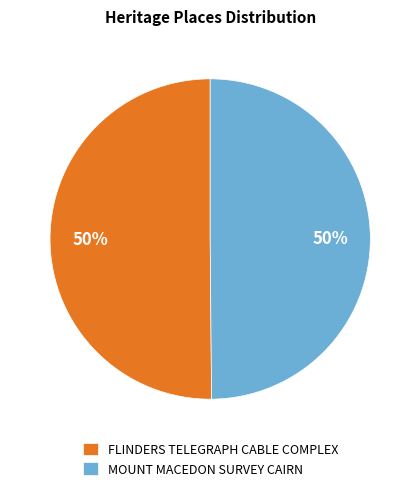

To the nearest percent, what percentage of the pie is MOUNT MACEDON SURVEY CAIRN?

50%